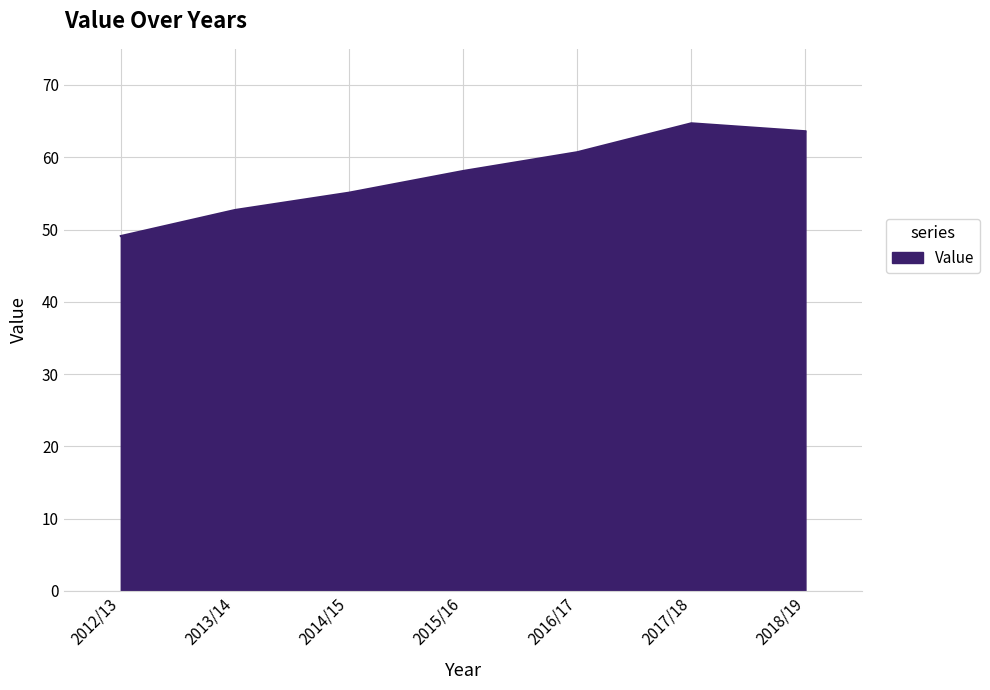

Which has a higher value, 2012/13 or 2018/19?

2018/19